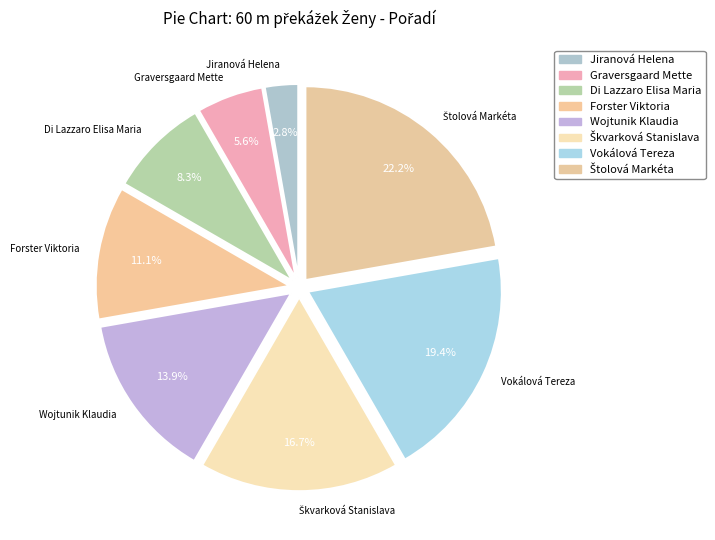

Count the number of slices in the pie.

8